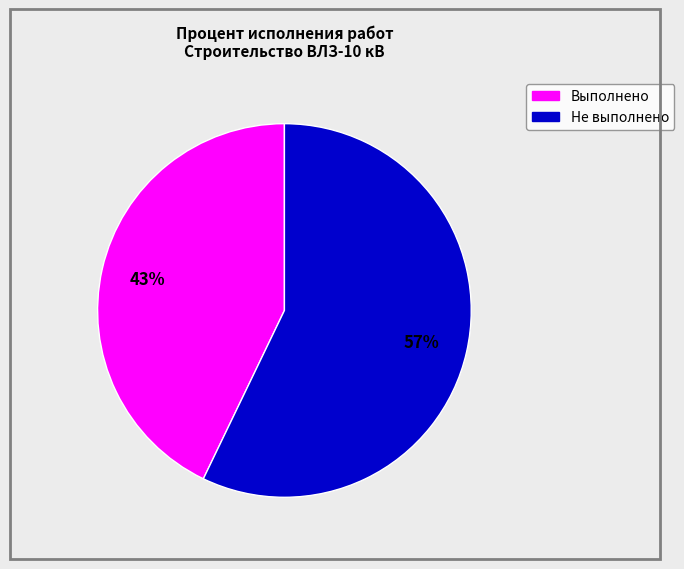

Does any single category account for the majority?

Yes